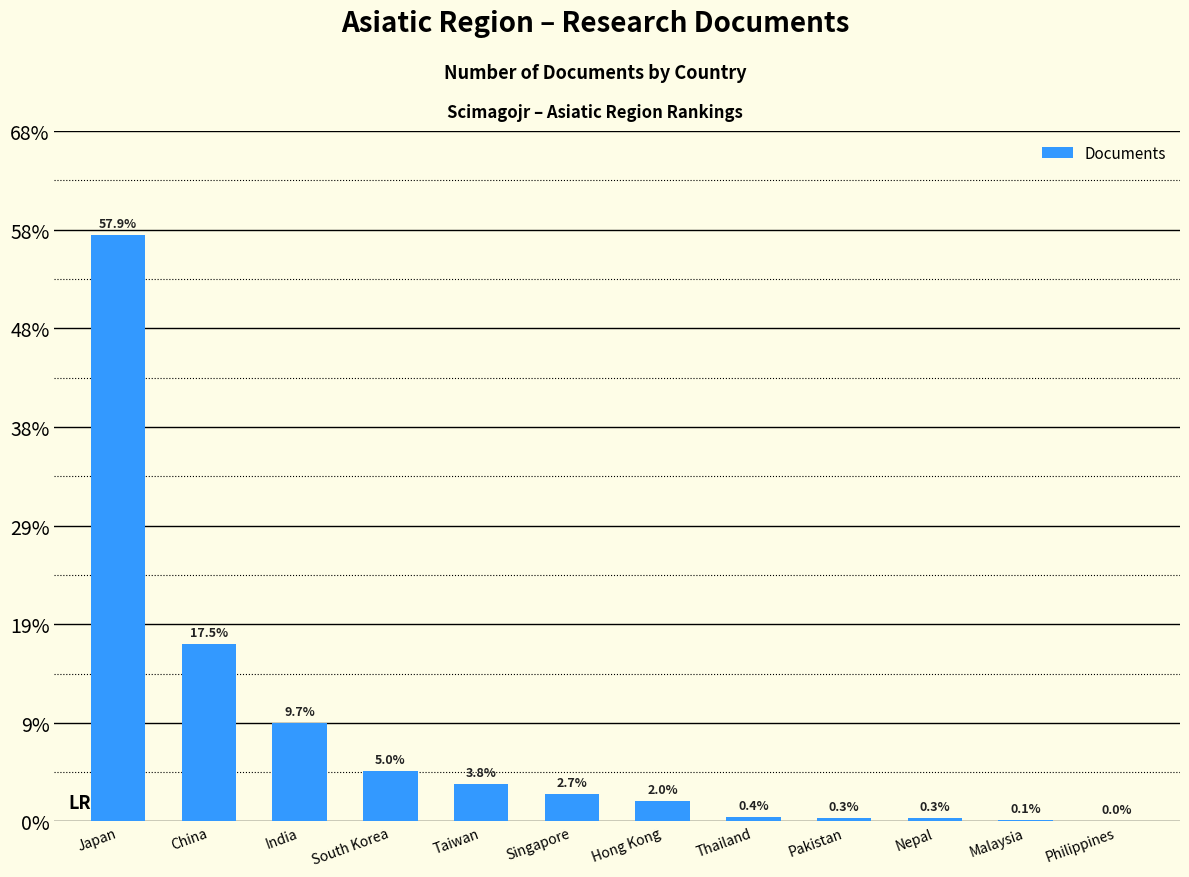

Are the bars horizontal?

No